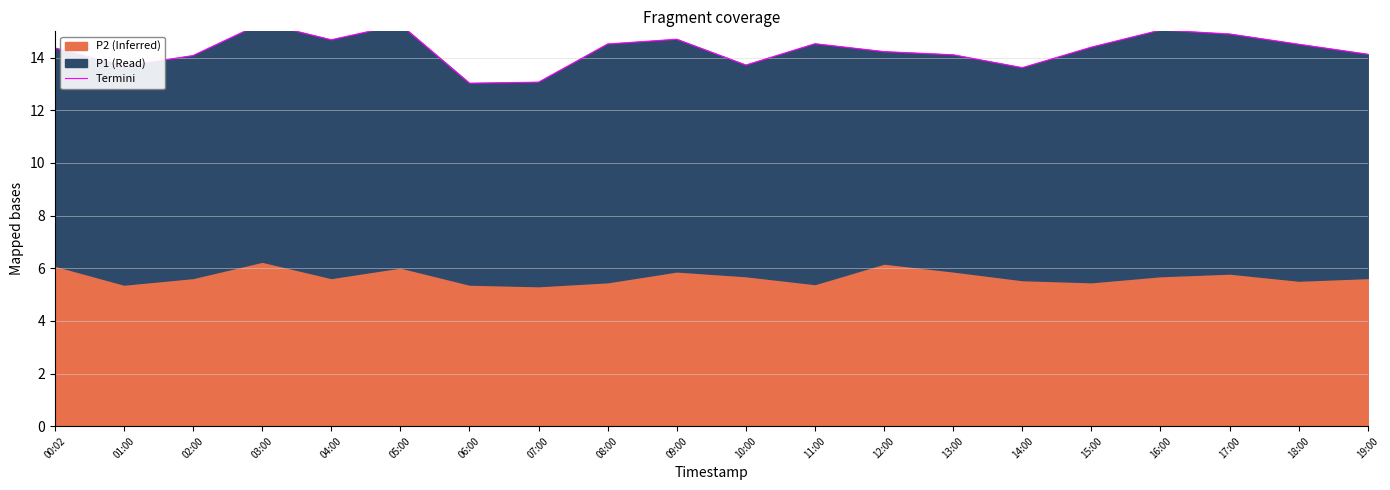

What is the label of the 4th point from the right?

16:00